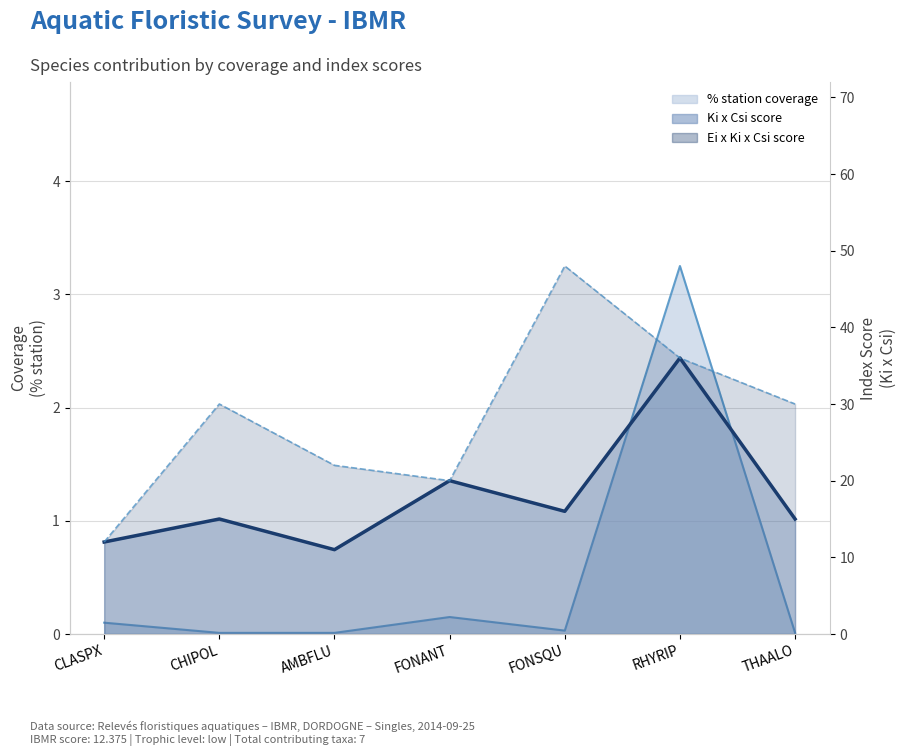

Is it true that % station coverage line equals 0.2 at CLASPX?

False